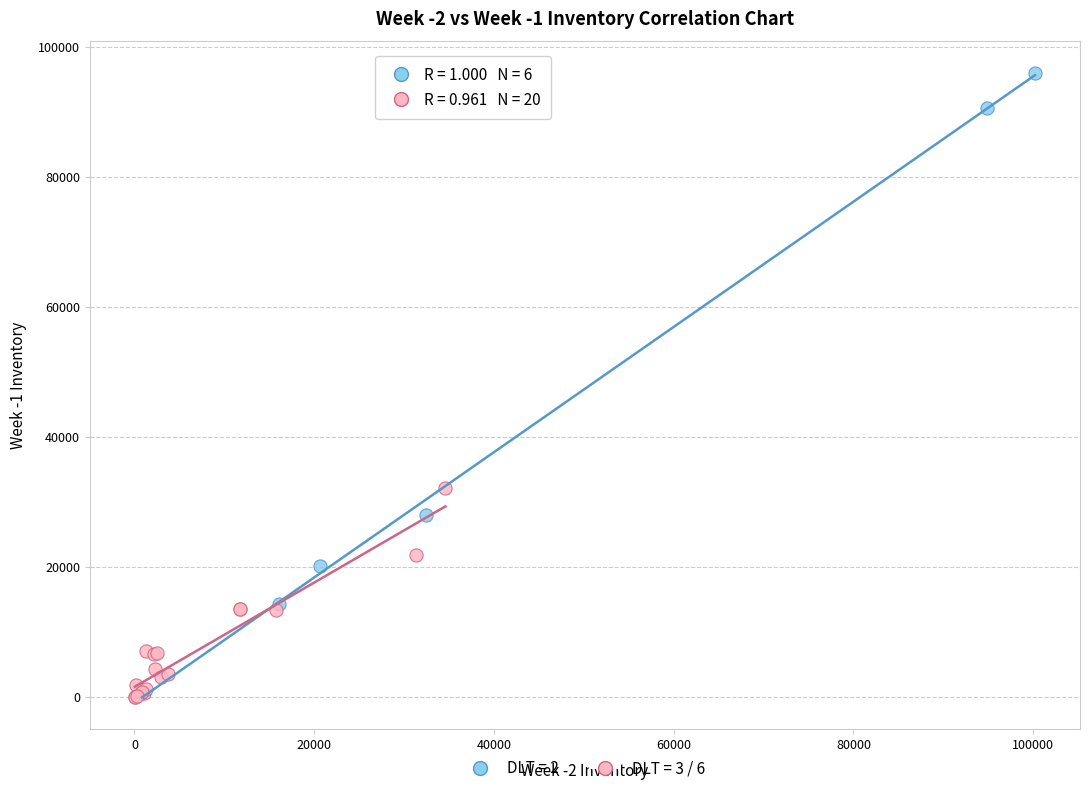

Which series has the widest spread of Y values?

DLT = 2